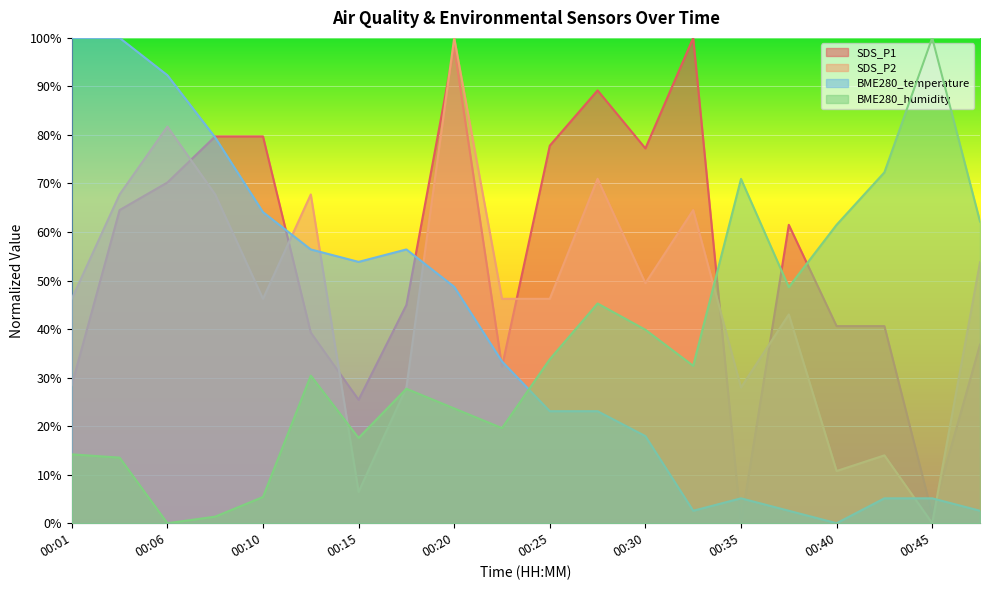

How many values in the SDS_P1 series are below 61?

10